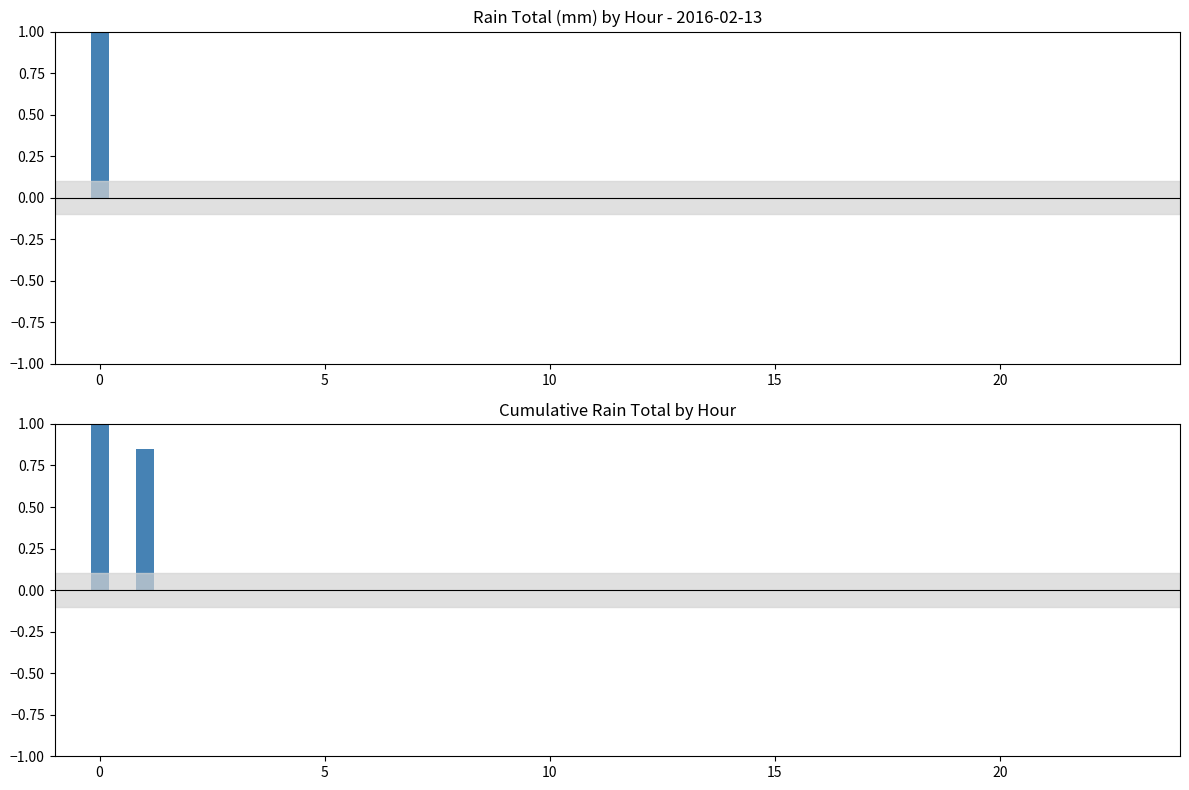

What is the label of the 4th bar from the right?

20